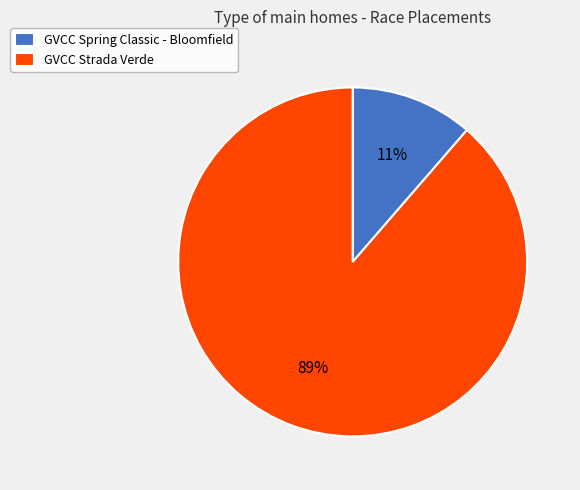

Do GVCC Strada Verde and GVCC Spring Classic - Bloomfield together represent more than half of the pie?

Yes